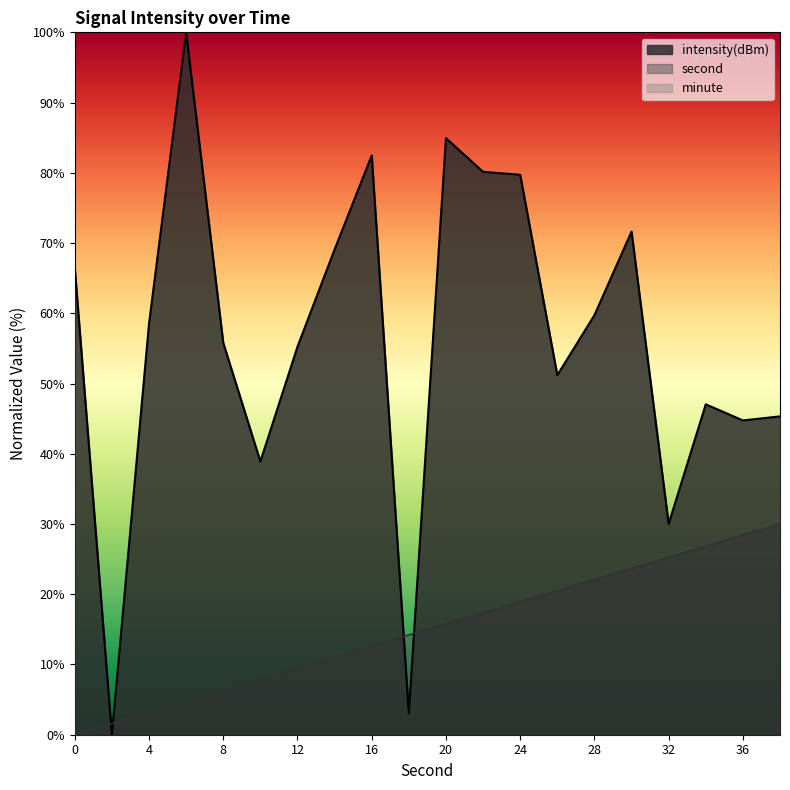

At how many categories does at least one series exceed 81?

3